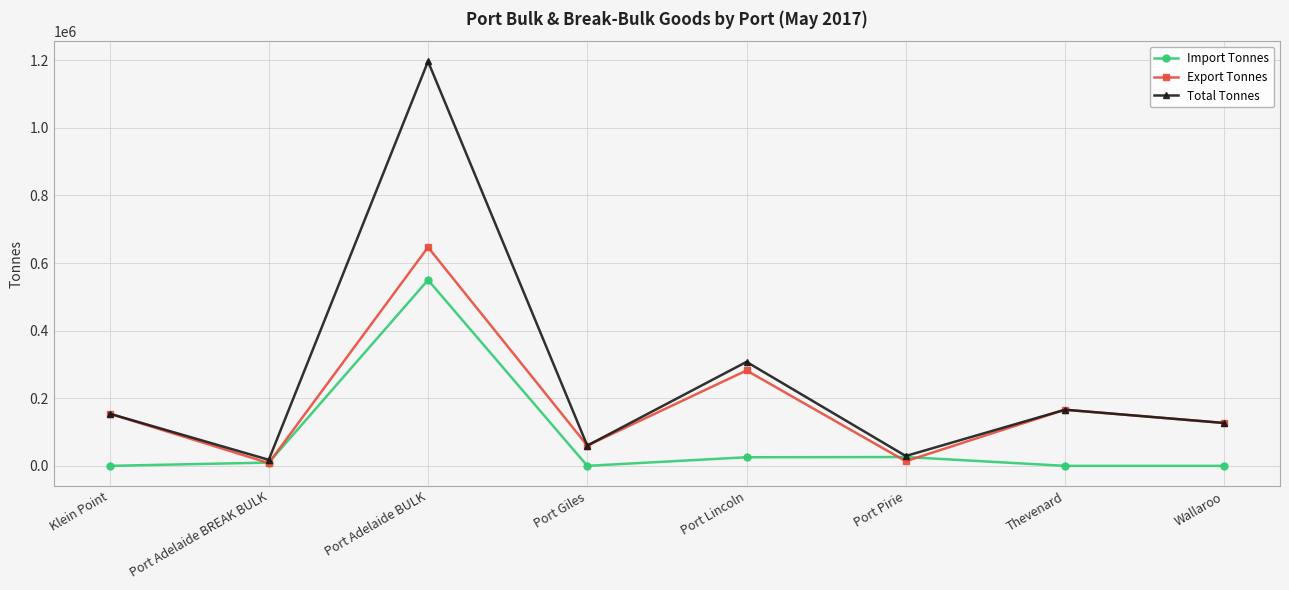

What are all the series names shown in the legend?

Import Tonnes, Export Tonnes, Total Tonnes